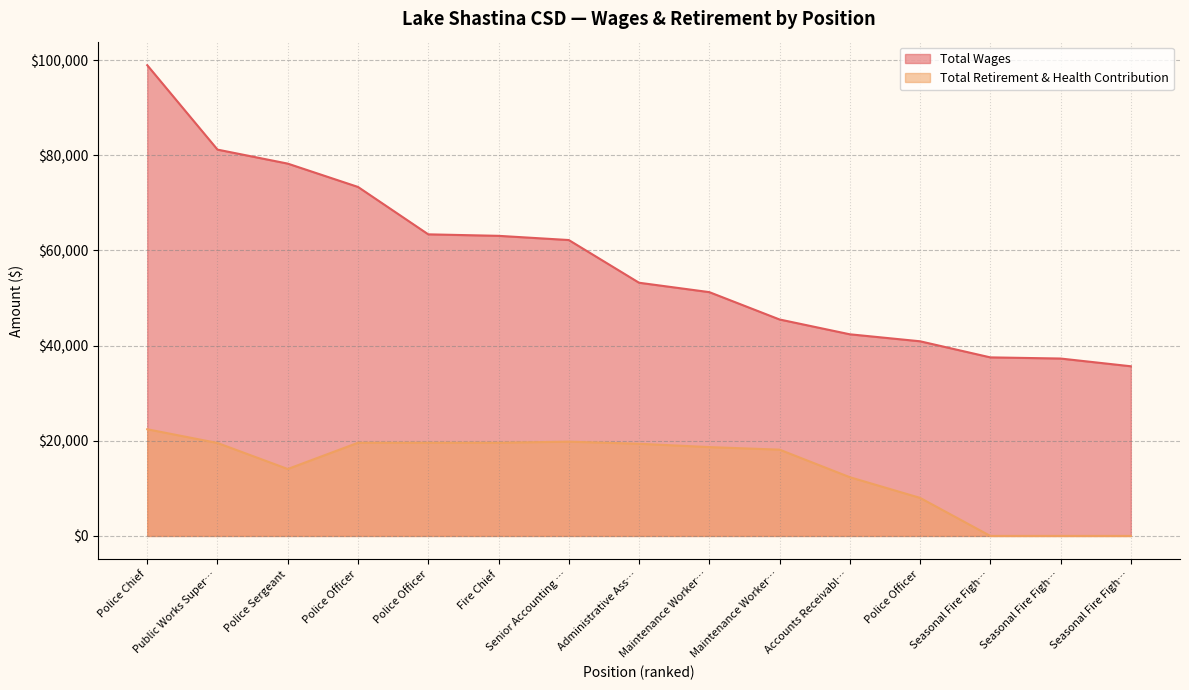

List the series in order of their overall mean, lowest first.

Total Retirement & Health Contribution, Total Wages